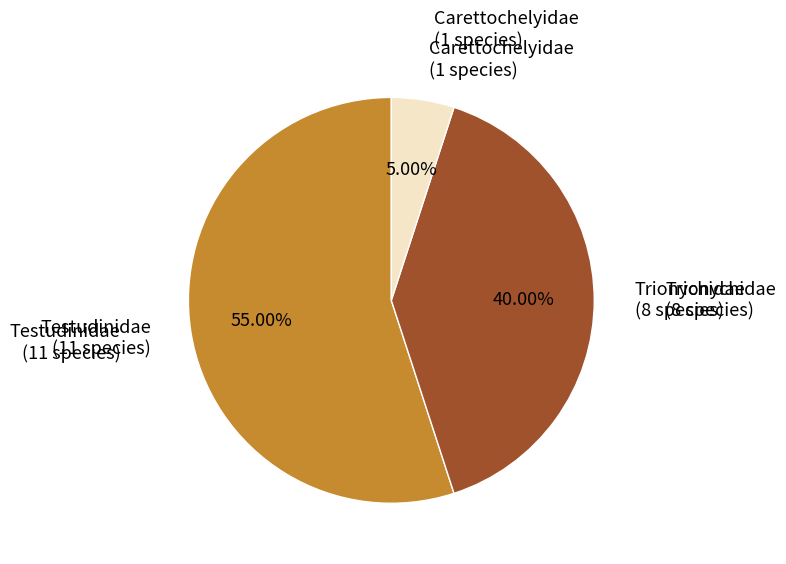

Is there any slice that represents more than half of the pie?

Yes